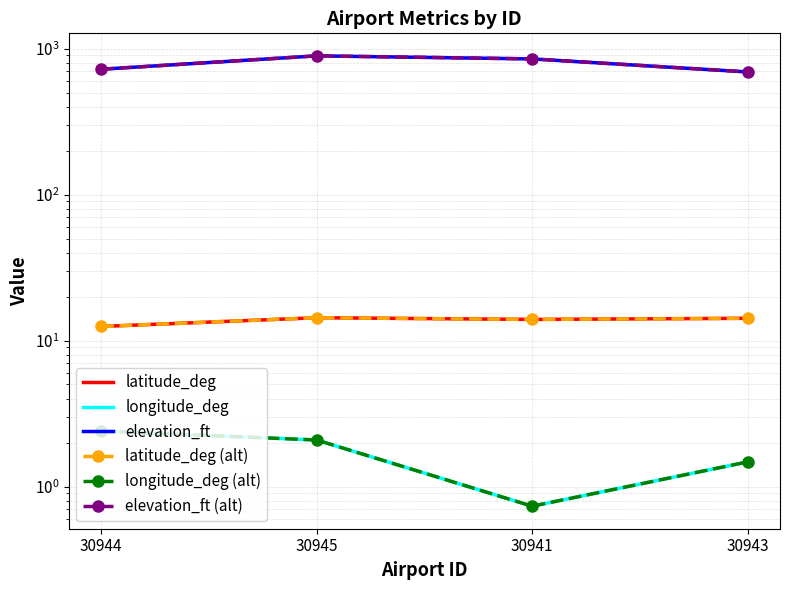

What is the label of the 3rd point from the left?

30941